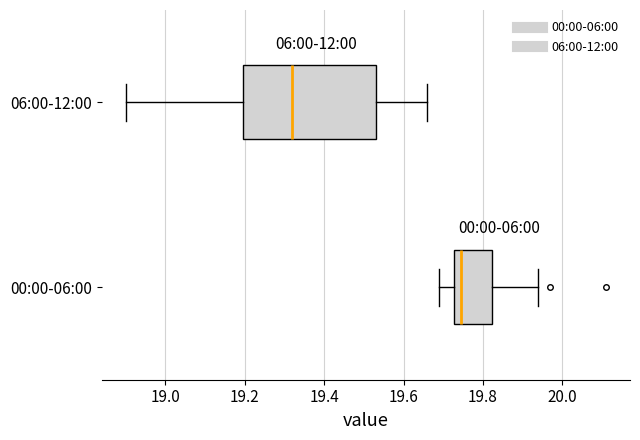

Reading bottom to top, read every box against the x-axis: the position of its median line, the range the box covers, and the ends of its whiskers. The values are not printed on the chart, so give them approximately, as read against the axis.

00:00-06:00: median 19.74, box 19.72 to 19.82, whiskers 19.70 to 19.94
06:00-12:00: median 19.32, box 19.20 to 19.54, whiskers 18.90 to 19.66